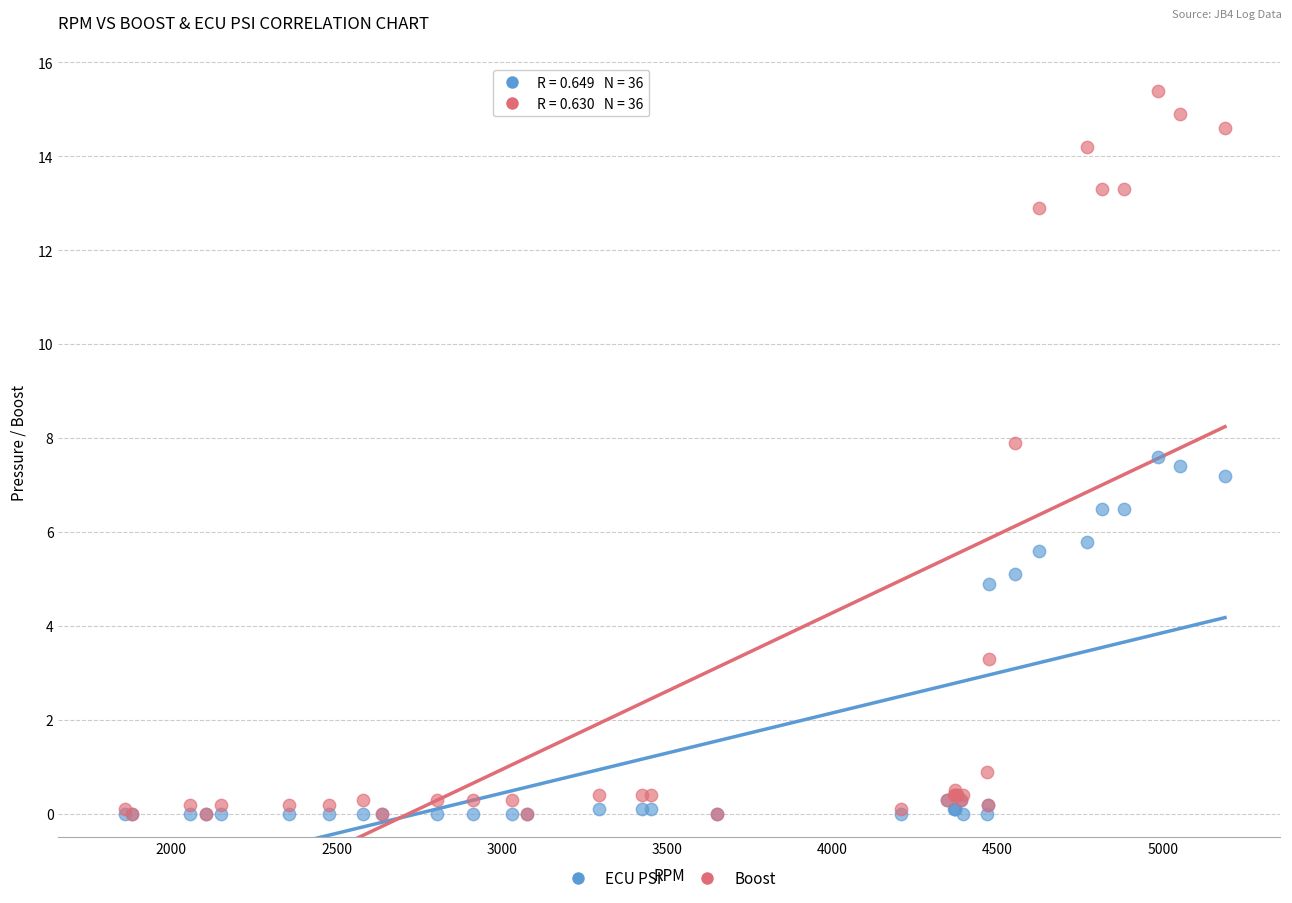

Which series reaches the maximum Y coordinate?

Boost